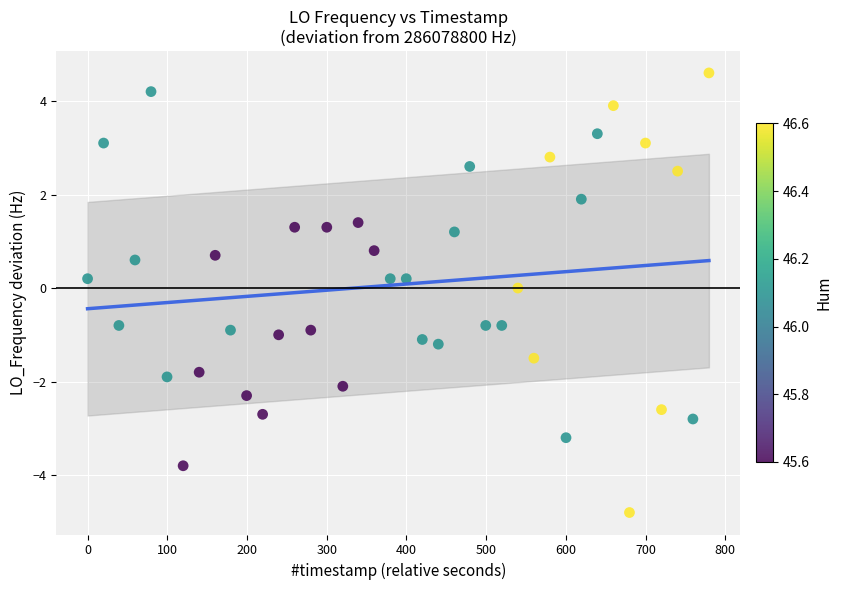

What is the range of Y values (max minus min)?

9.4